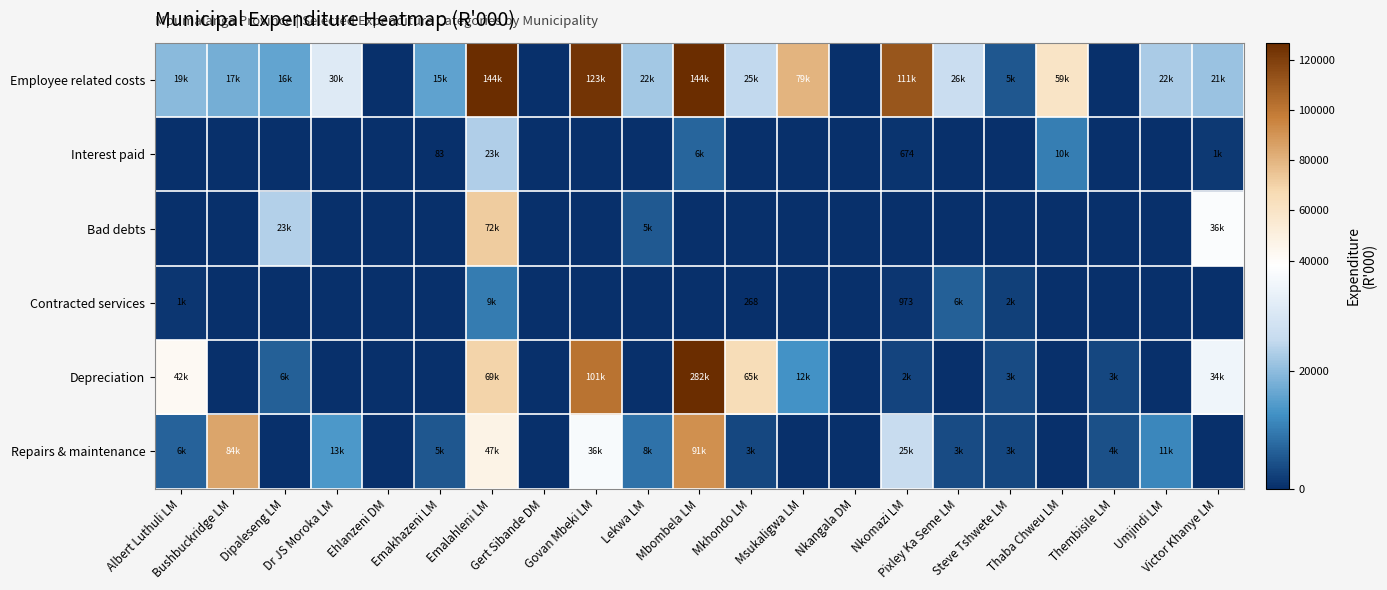

How many categories are shown in the chart?

21